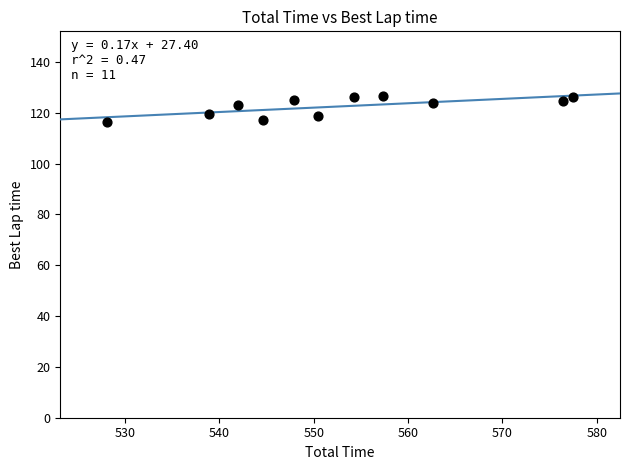

What is the range of Y values (max minus min)?

10.2